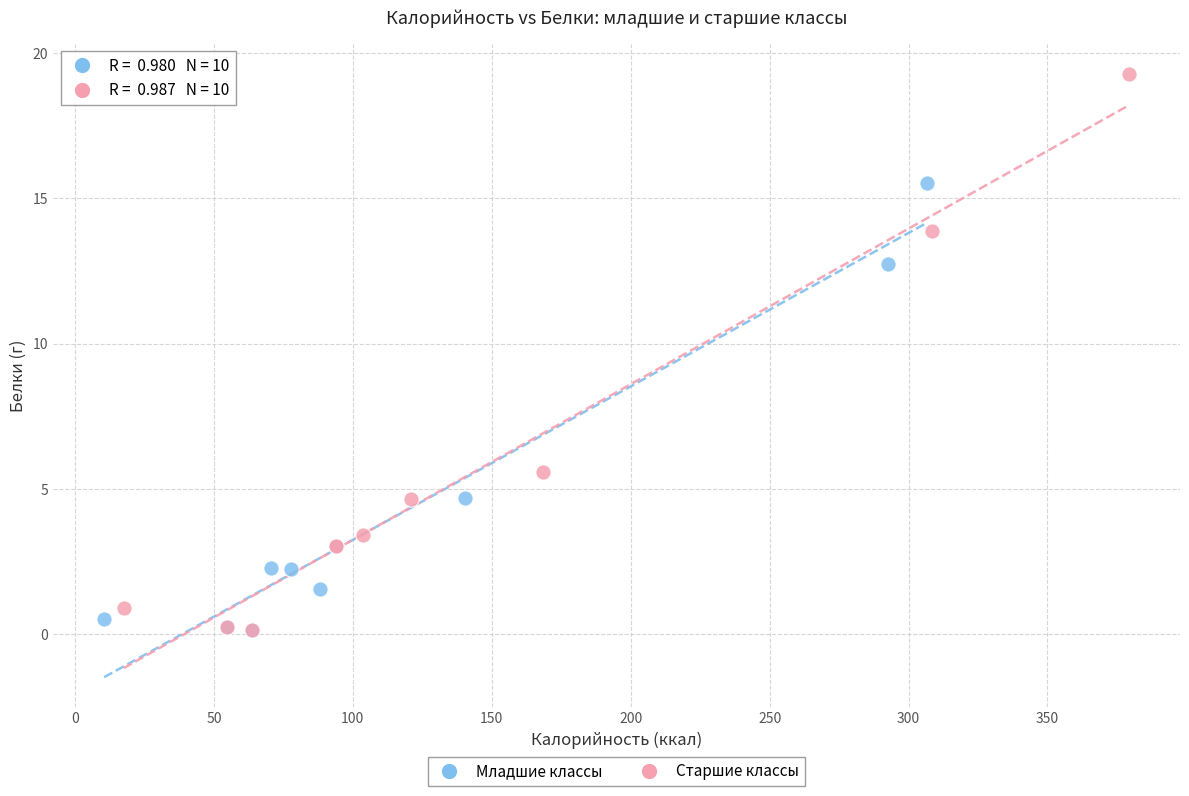

Which series has the widest spread of Y values?

Старшие классы